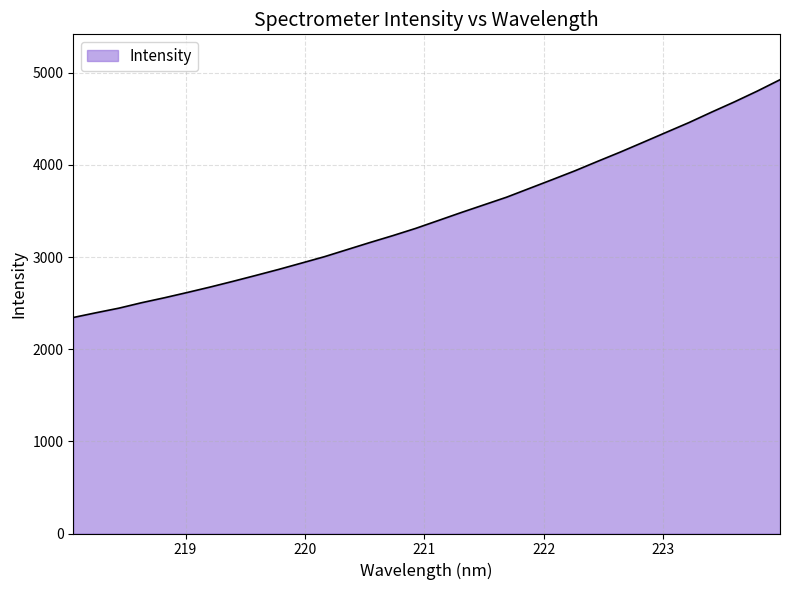

Does the chart display data point markers on the line(s)?

No